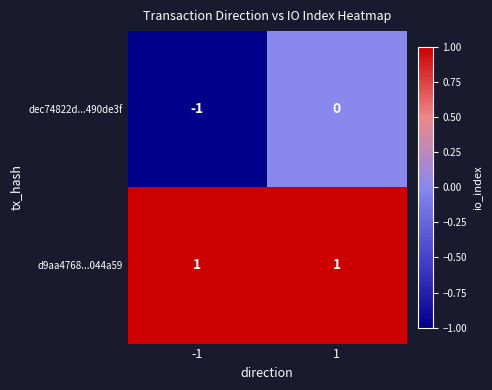

Which series has the widest spread of values?

dec74822d...490de3f